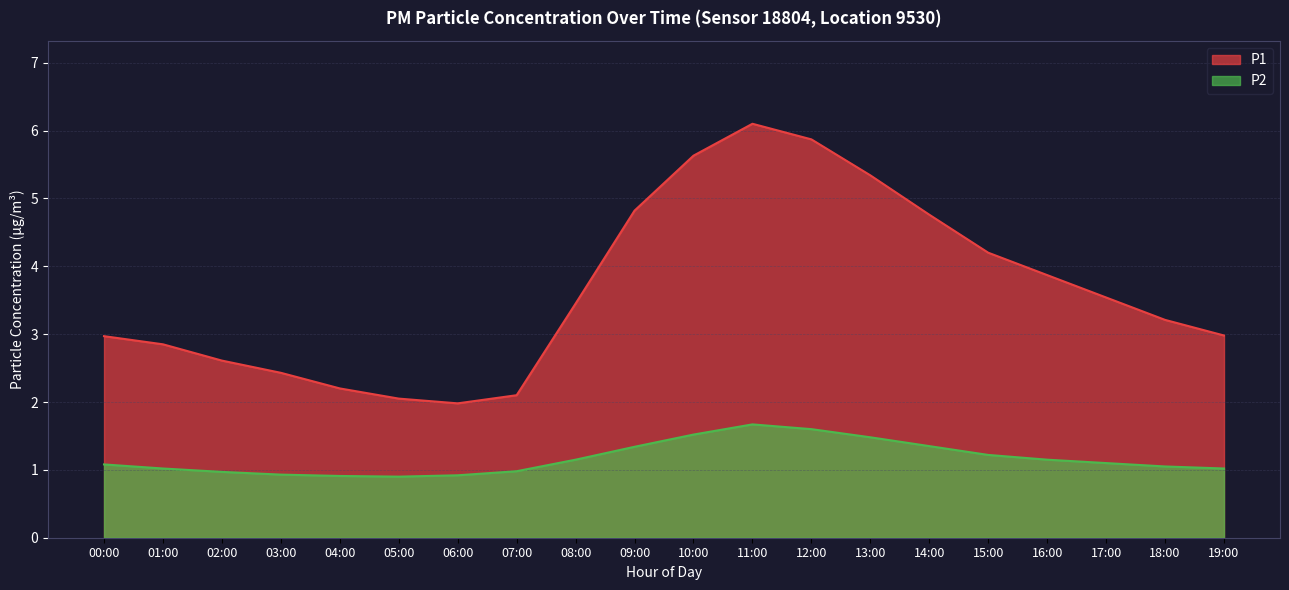

What is the spread (max minus min) of values at 01:00?

1.8